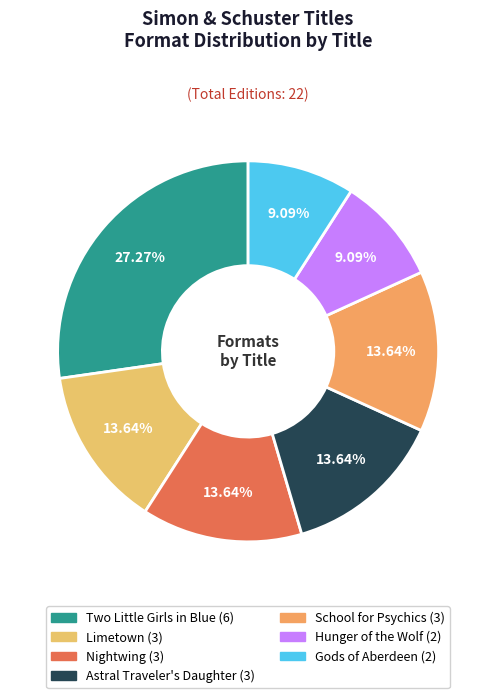

Rank the categories by value from lowest to highest.

Hunger of the Wolf, Gods of Aberdeen, Limetown, Nightwing, Astral Traveler's Daughter, School for Psychics, Two Little Girls in Blue